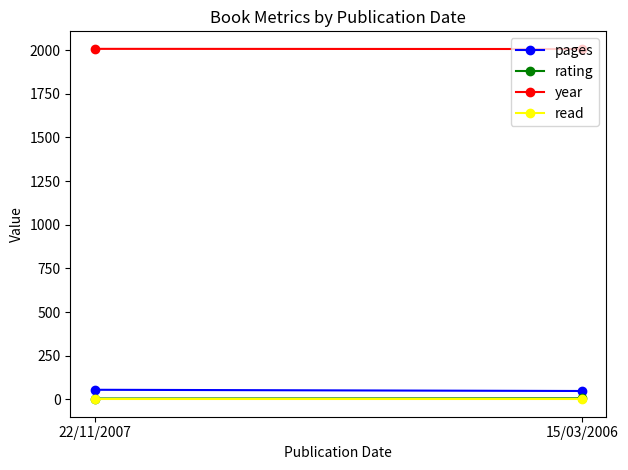

What is the label of the 2nd point from the left?

15/03/2006